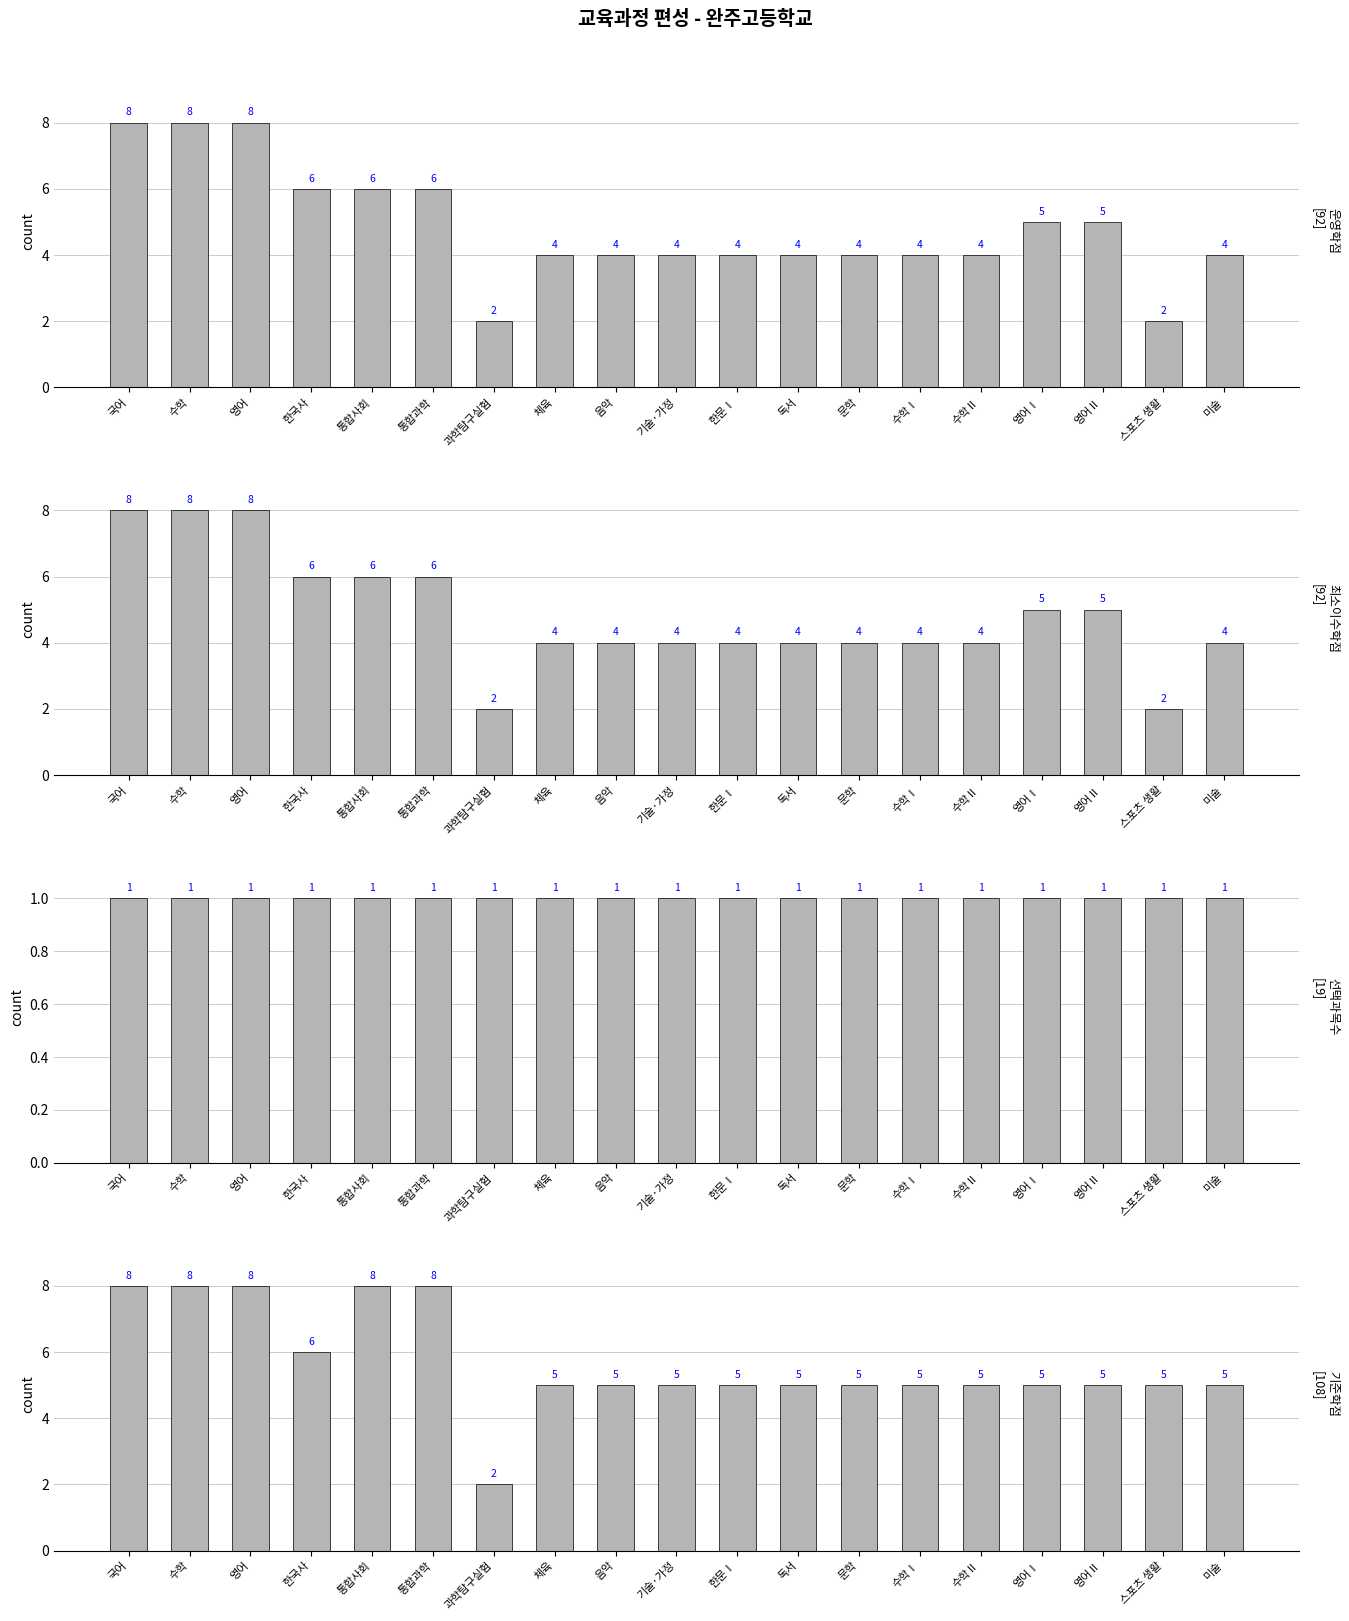

What is the value of the 기준학점 bar at the 3rd from the left?

8